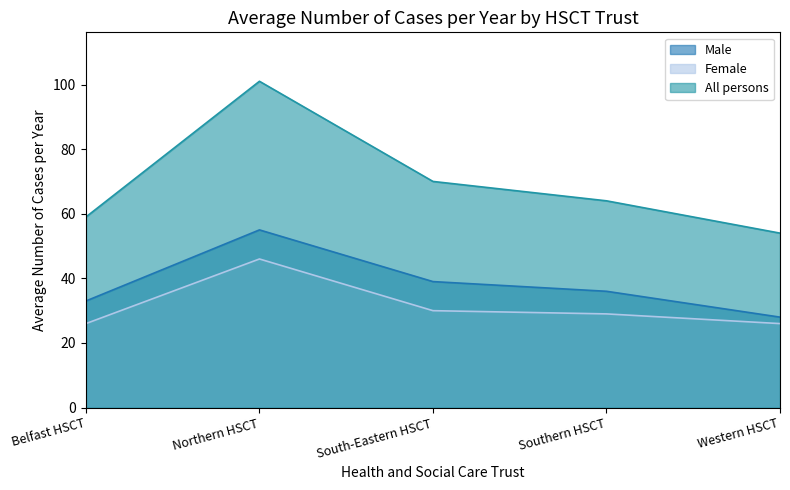

Count the Male values in the range 33 to 39.

3